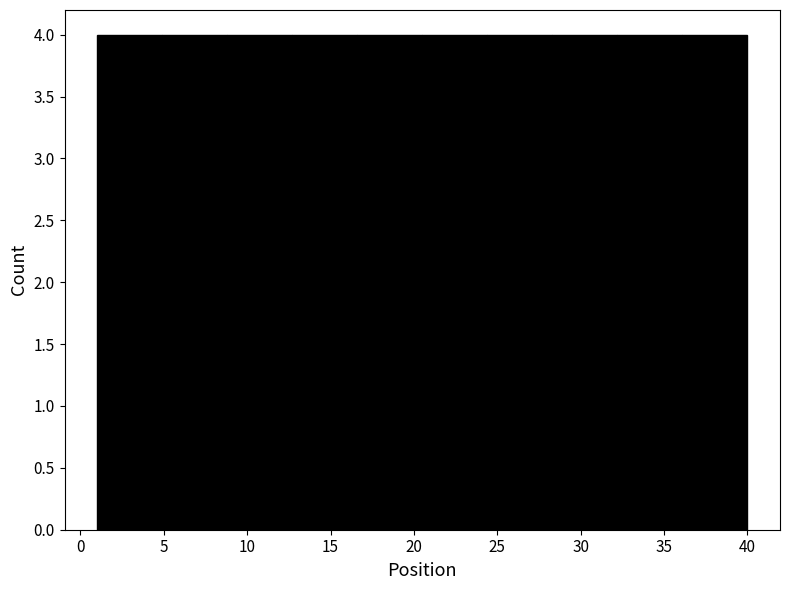

Reading left to right, transcribe this chart: for each bar, give the range it covers on the x-axis and its height. Neither the bar edges nor the heights are printed on the chart, so give them approximately, as read against the axes.

1.0 to 4.9: 4
4.9 to 8.8: 4
8.8 to 12.7: 4
12.7 to 16.6: 4
16.6 to 20.5: 4
20.5 to 24.4: 4
24.4 to 28.3: 4
28.3 to 32.2: 4
32.2 to 36.1: 4
36.1 to 40.0: 4